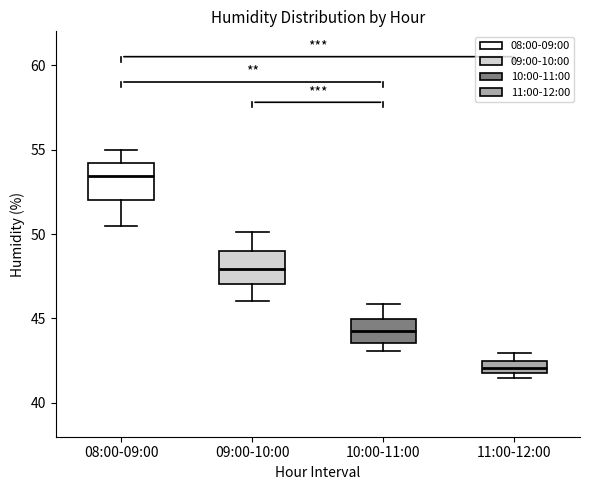

Where does the median line of the box for 10:00-11:00 sit on the y-axis? The values are not printed on the chart, so give them approximately, as read against the axis.

44.0